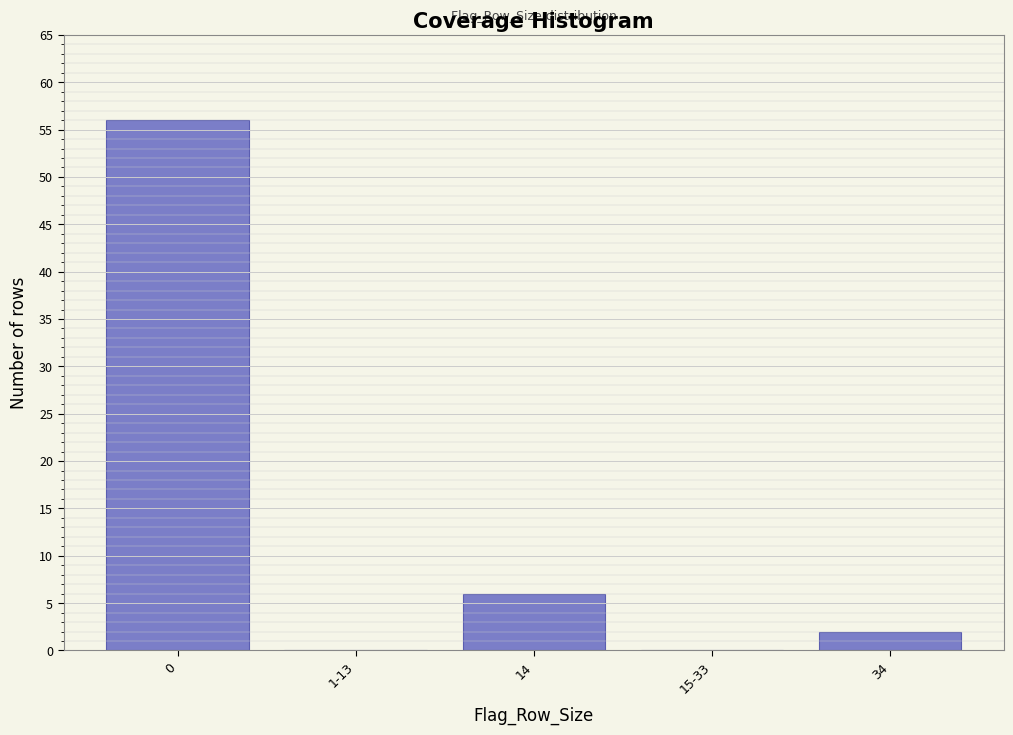

Reading right to left, extract all data points from this chart.

34=2	15-33=0	14=6	1-13=0	0=56